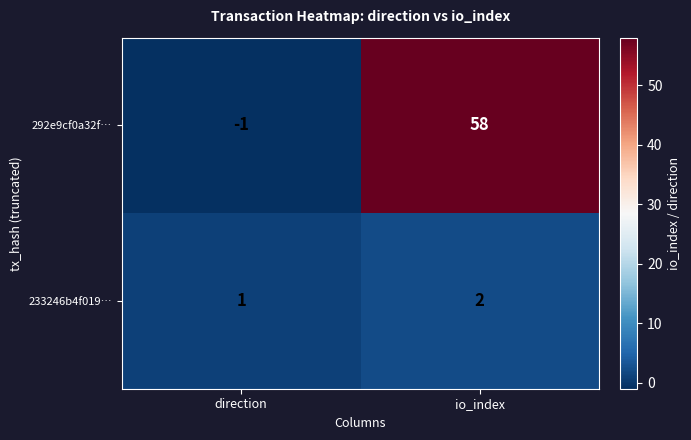

At direction, list the series in order from smallest to largest.

292e9cf0a32f…, 233246b4f019…